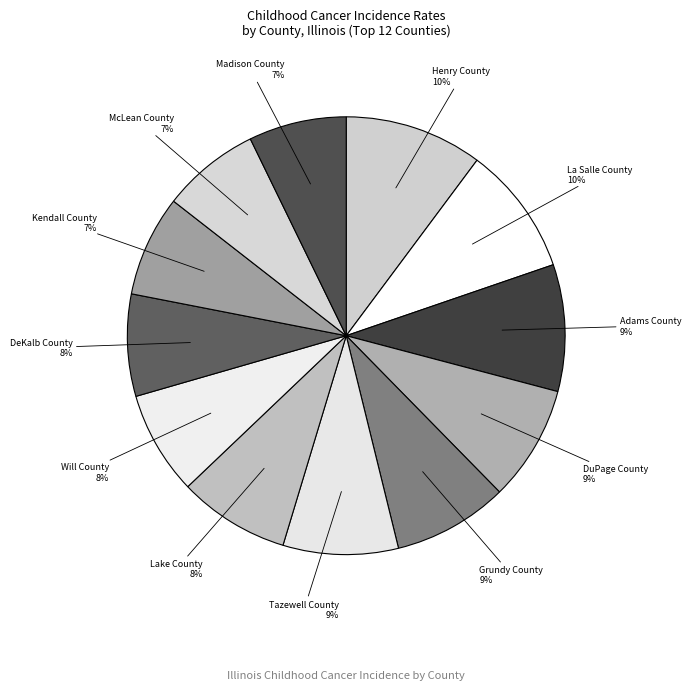

What percentage is the McLean County slice, to the nearest percent?

7%